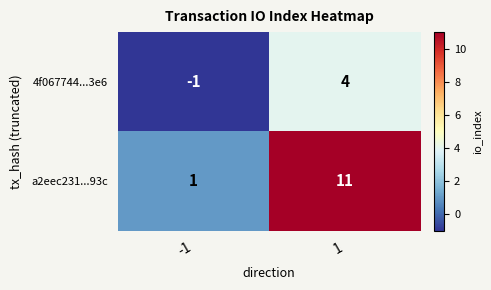

What is the difference between the maximum and minimum values in the 4f067744...3e6 series?

5